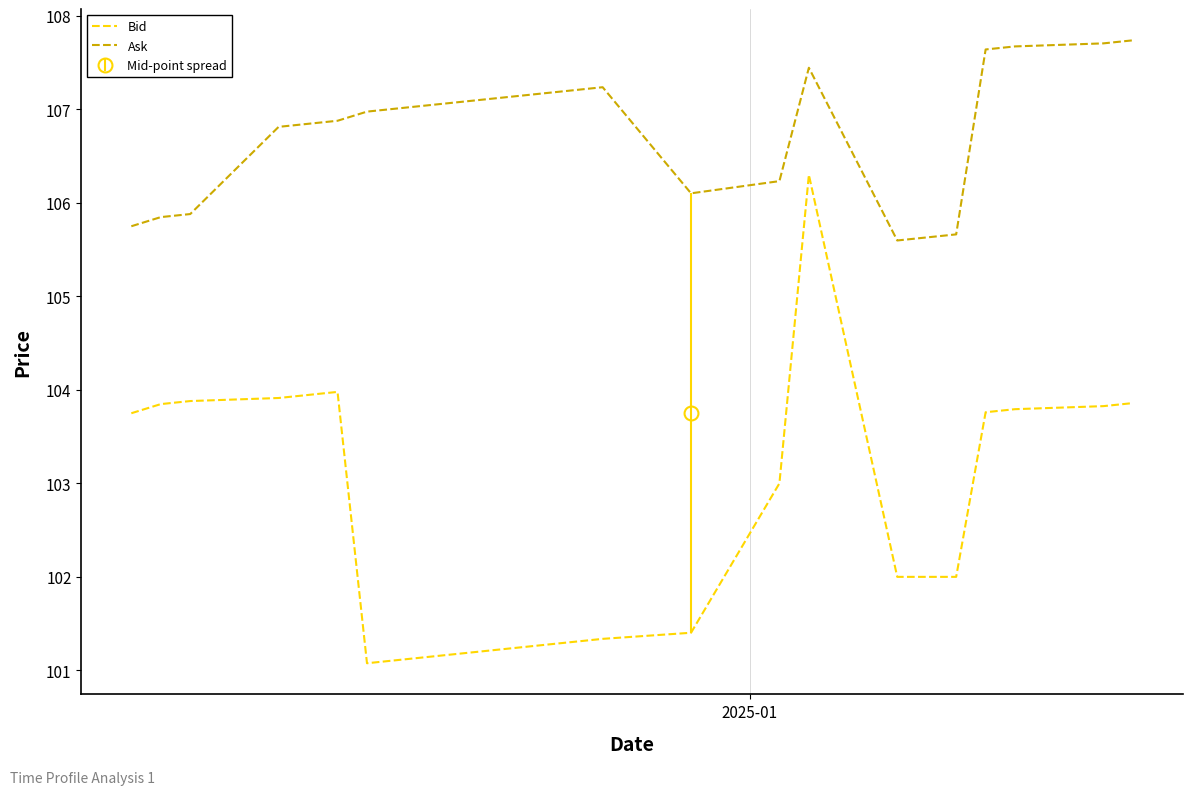

True or false: Bid and Ask cross at least once.

False